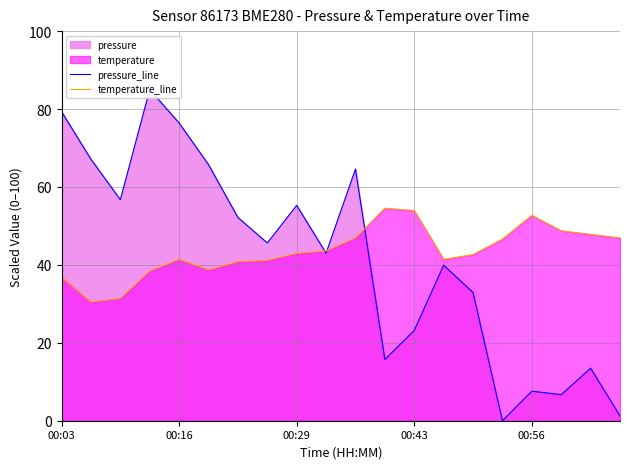

Which series has the widest spread of values?

pressure_line